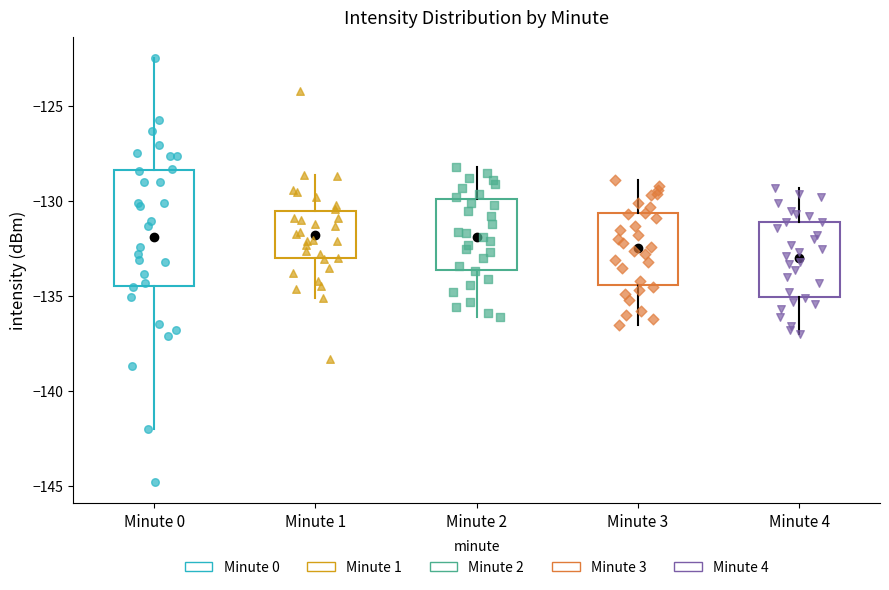

Reading left to right, transcribe this box plot: for each box, give where its median line is, the range the box spans, and where its two whiskers end, as read against the y-axis. The values are not printed on the chart, so give them approximately, as read against the axis.

Minute 0: median -131.0, box -134.5 to -128.5, whiskers -142.0 to -122.5
Minute 1: median -132.0, box -133.0 to -130.5, whiskers -135.0 to -128.5
Minute 2: median -132.0, box -133.5 to -130.0, whiskers -136.0 to -128.0
Minute 3: median -132.5, box -134.5 to -130.5, whiskers -136.5 to -129.0
Minute 4: median -133.0, box -135.0 to -131.0, whiskers -137.0 to -129.5